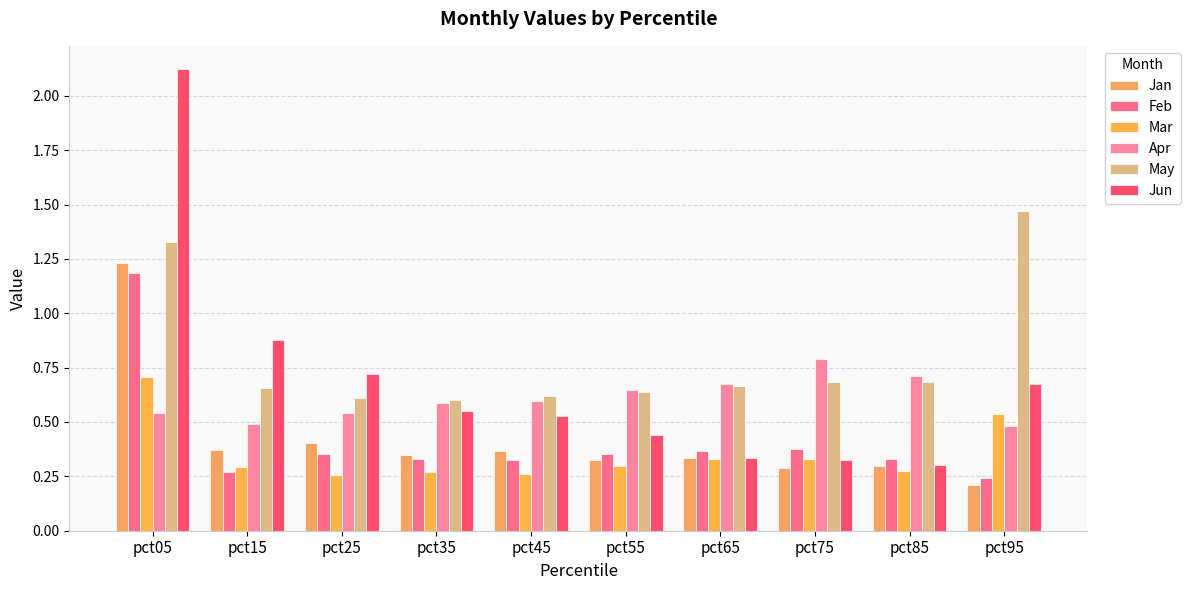

Count the number of categories in the chart.

10